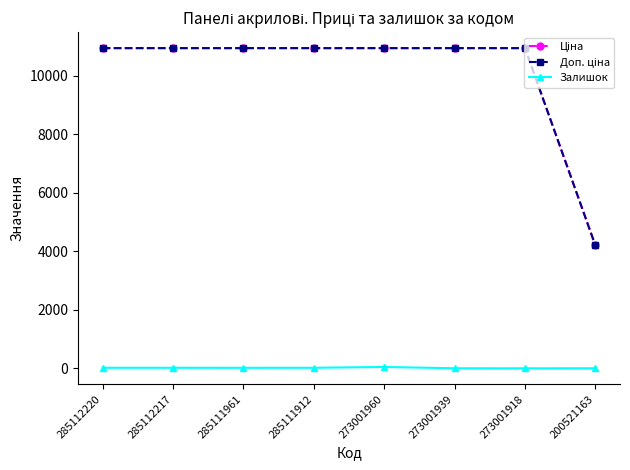

What is the maximum value shown in the chart?

10952.0